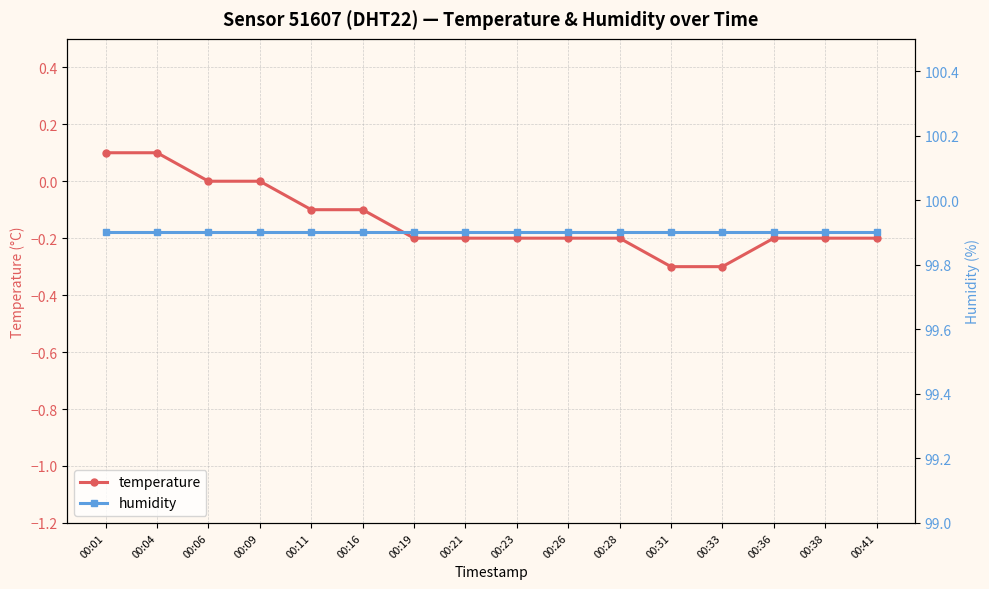

At which label does temperature first exceed 0?

00:01